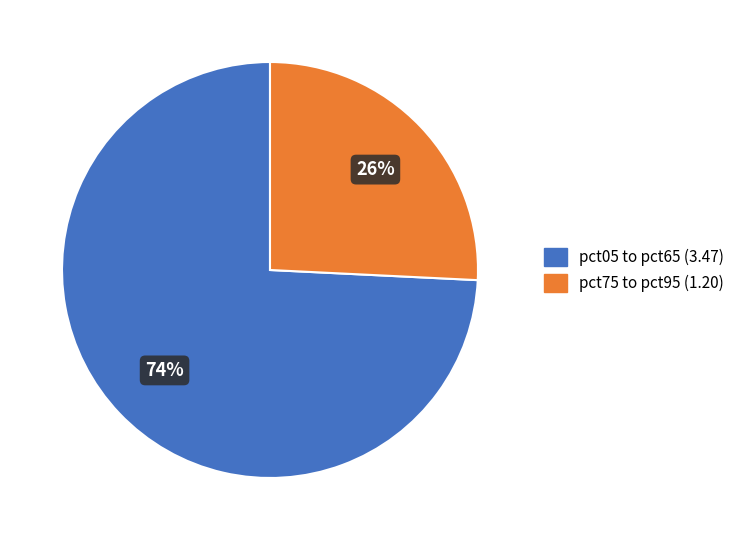

To the nearest percent, what is the difference between the largest and smallest slice percentages?

48%